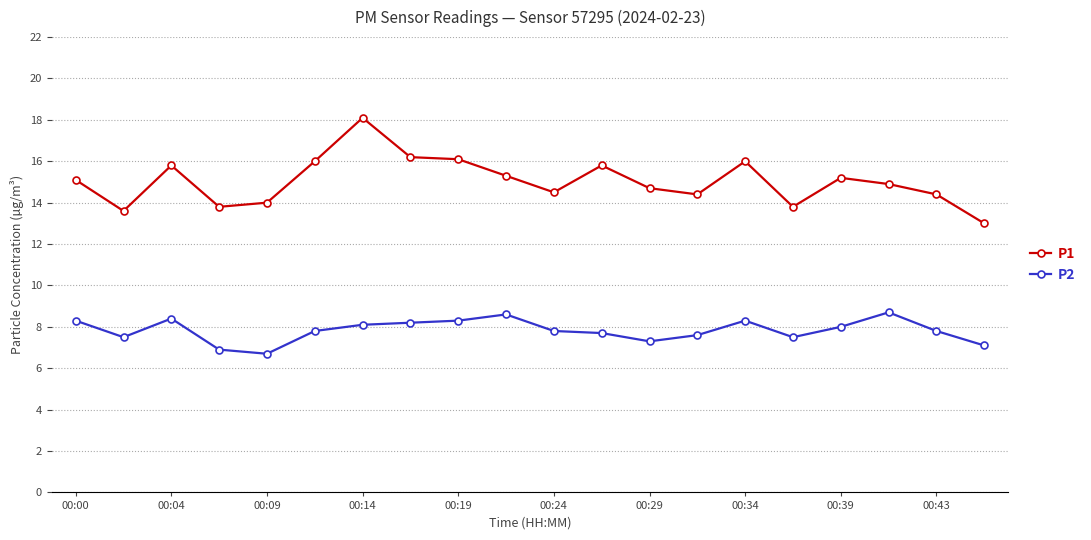

Is this an area chart (filled region under the line)?

No